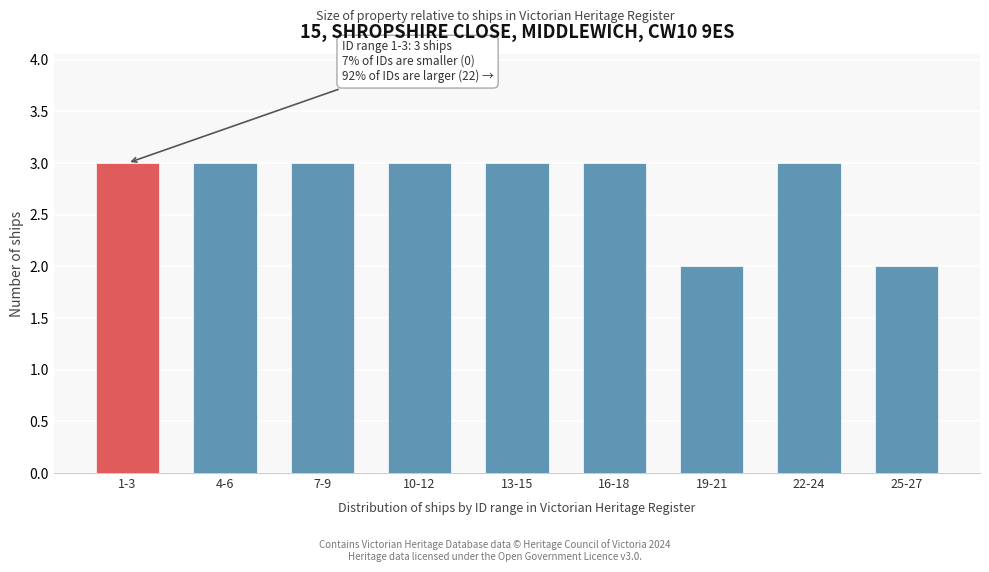

Reading right to left, extract all data points from this chart.

25-27=2	22-24=3	19-21=2	16-18=3	13-15=3	10-12=3	7-9=3	4-6=3	1-3=3